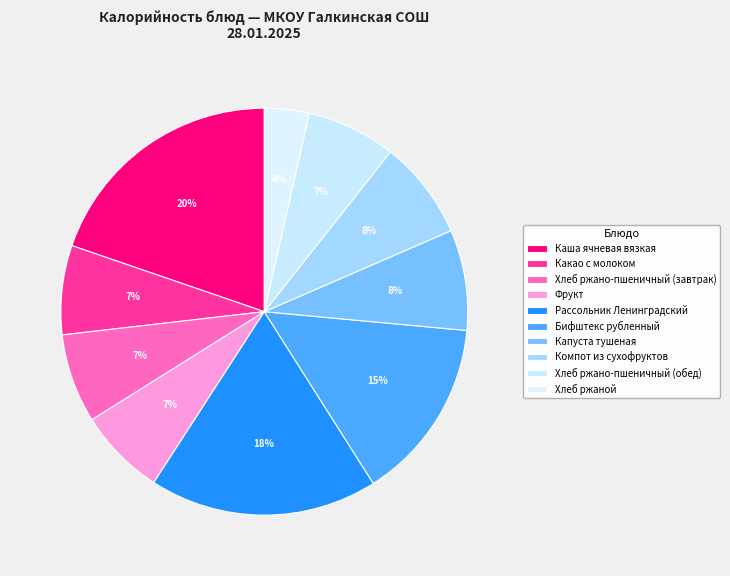

To the nearest percent, what is the difference between the largest and smallest slice percentages?

16%